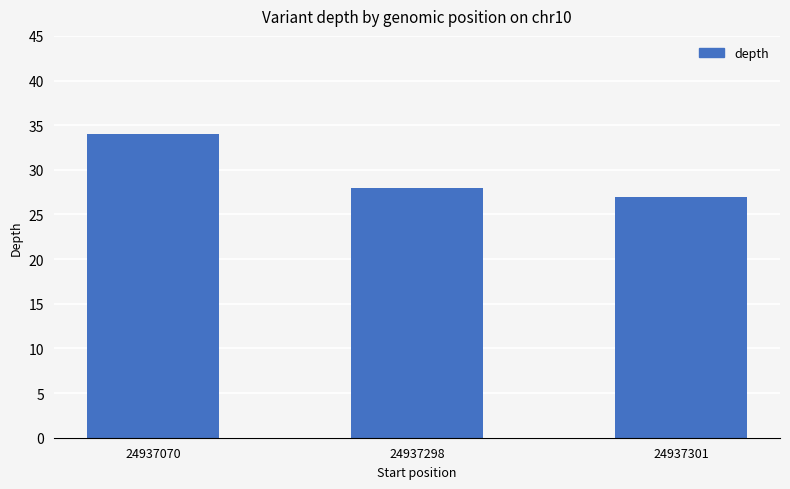

The chart shows a value of 47 at 24937301. True or false?

False